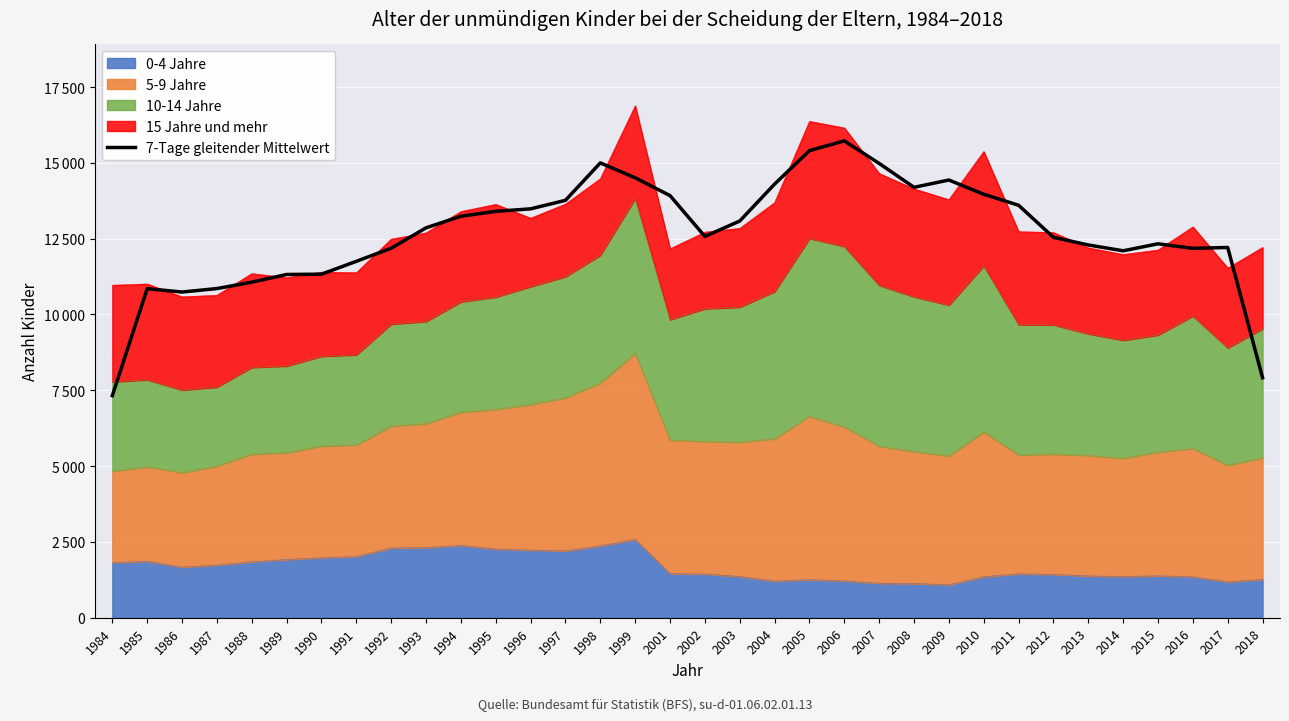

What is the change in value from 1992 to 1994?

+1055.0